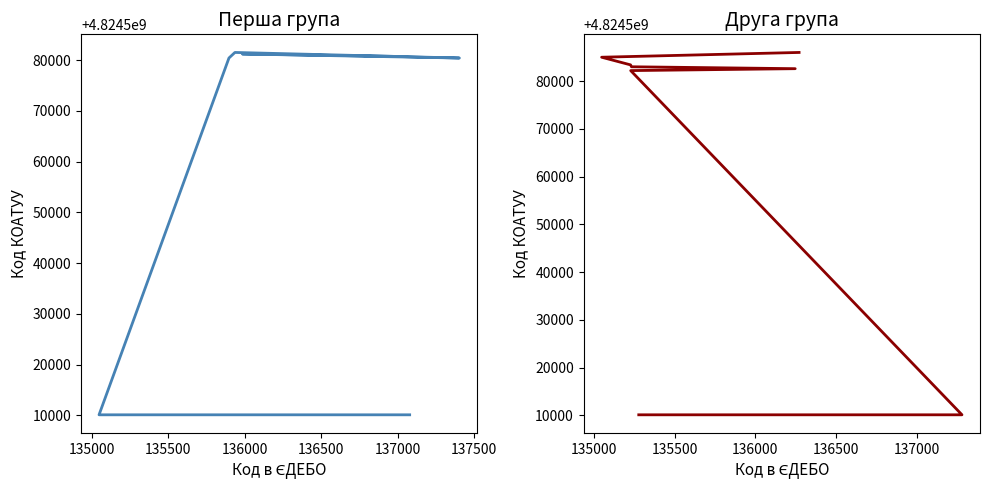

Reading right to left, what are all the values shown in this chart?

Код КОАТУУ (1–8): 4824510100	4824510100	4824510100	4824580405	4824581501	4824580404	4824581201	4824580701
Код КОАТУУ (9–16): 4824586001	4824585001	4824583401	4824583001	4824582601	4824582201	4824510100	4824510100